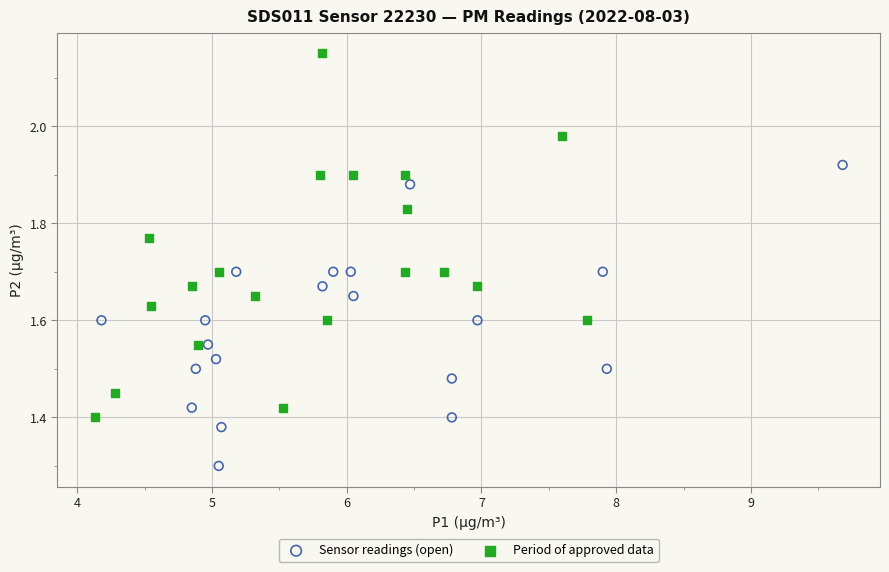

Which series has the largest Y range (max minus min)?

Period of approved data